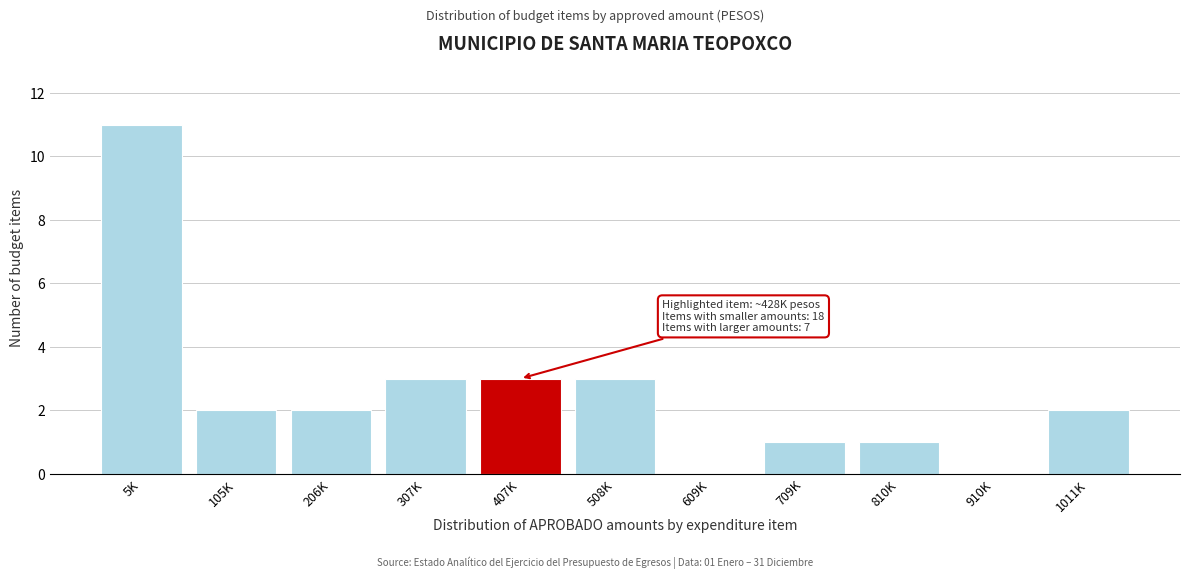

Reading right to left, list all the values displayed in this chart.

1011K=2	910K=0	810K=1	709K=1	609K=0	508K=3	407K=3	307K=3	206K=2	105K=2	5K=11